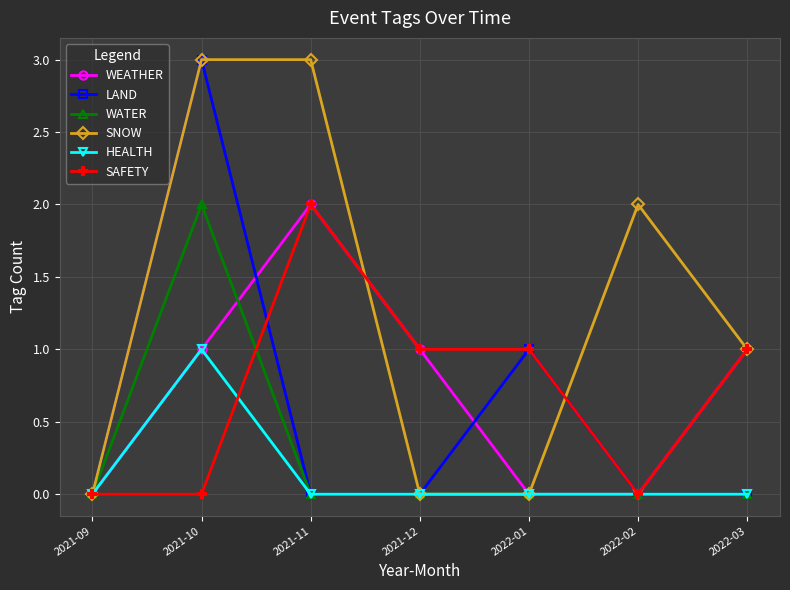

How many distinct data groups are displayed?

6